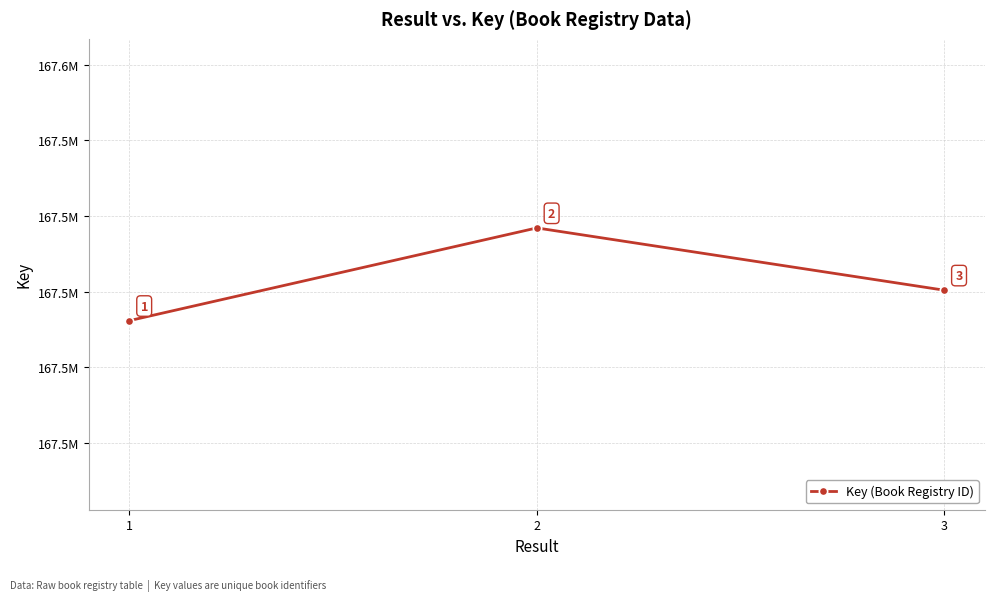

Does the chart have visible grid lines?

Yes